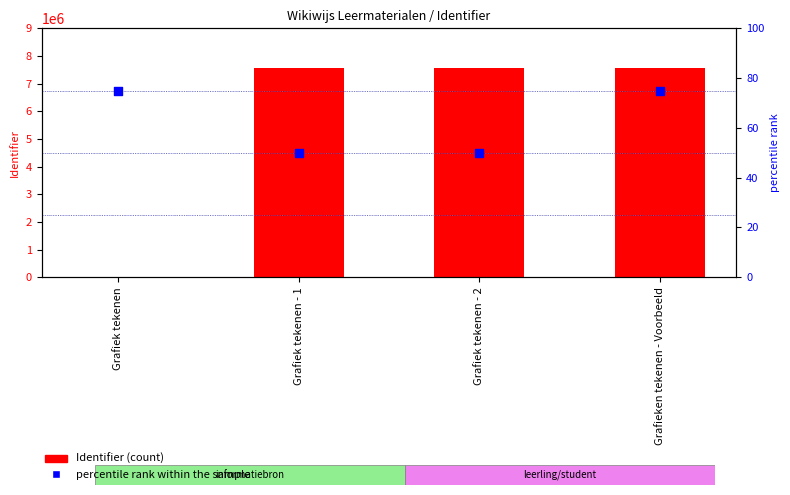

Which series contains the highest Y value?

Identifier (count)